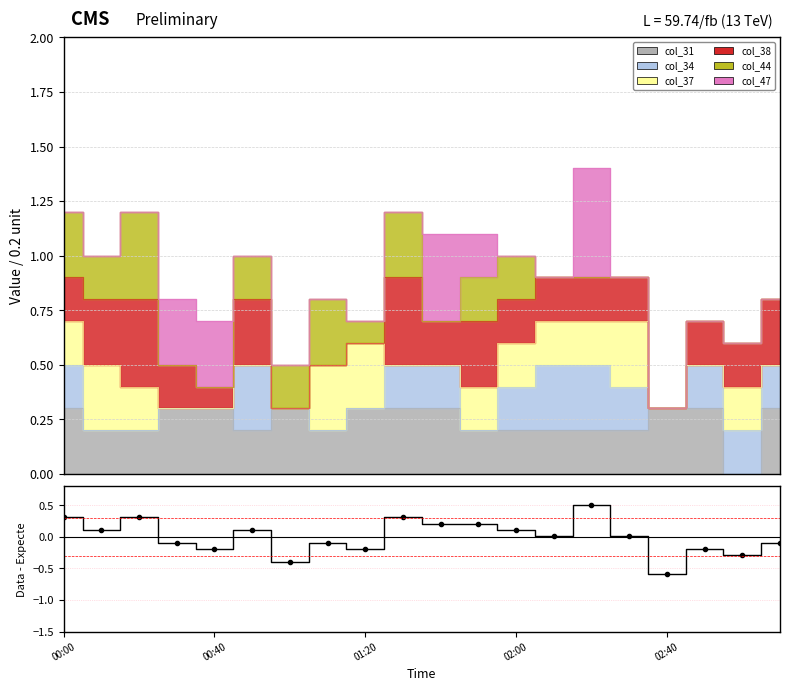

Reading left to right, transcribe all the data shown in this chart.

0.3	0.1	0.3	-0.1	-0.2	0.1	-0.4	-0.1	-0.2	0.3	0.2	0.2	0.1	0.0	0.5	0.0	-0.6	-0.2	-0.3	-0.1